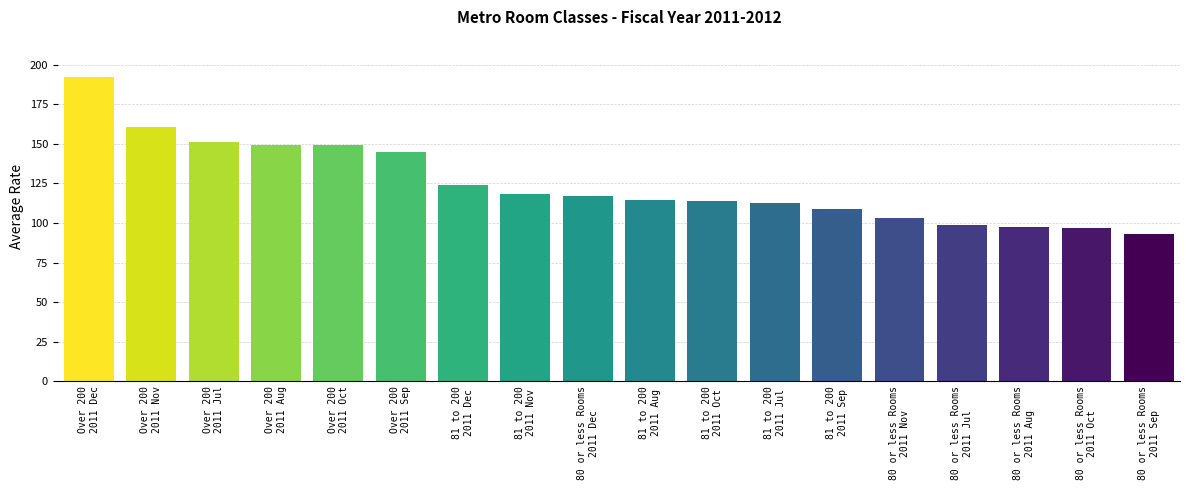

What is the sum of all values?

2245.4